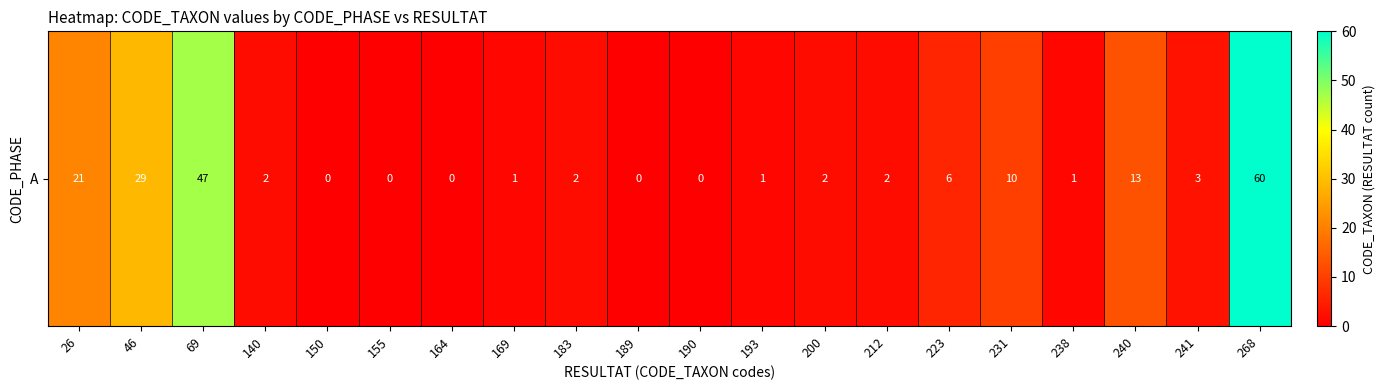

Count the number of data series in this chart.

1